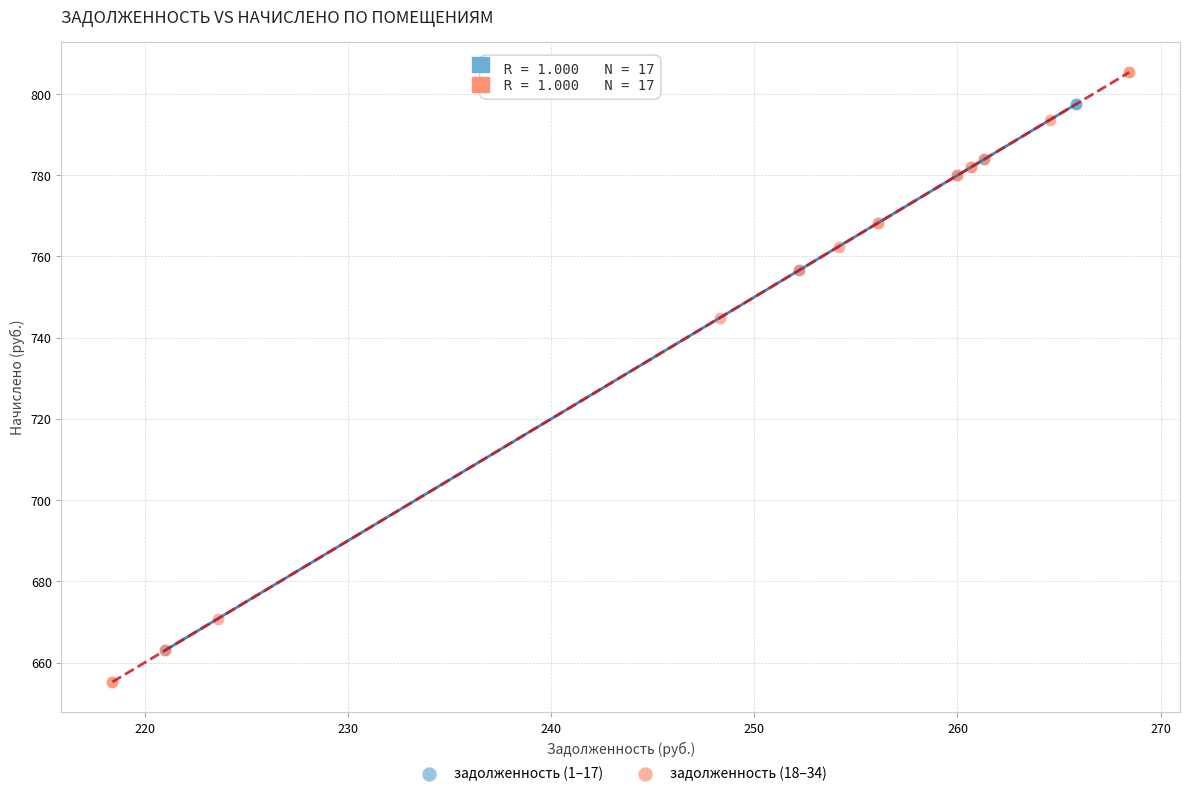

Which series contains the lowest Y value?

задолженность (18–34)